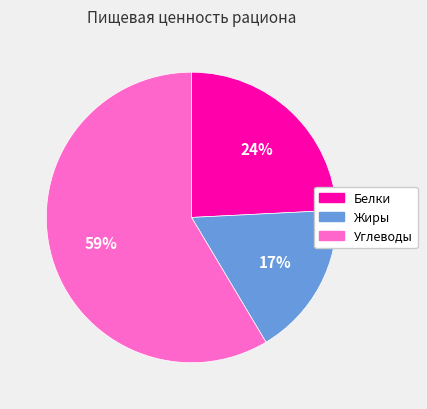

The Белки slice represents 34% of the pie. True or false?

False